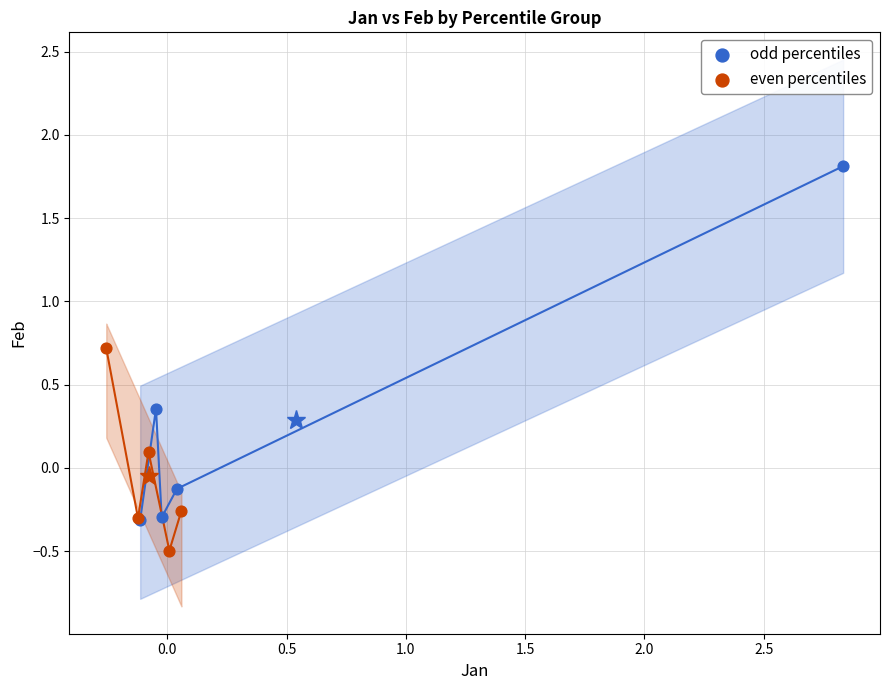

Which series reaches the maximum Y coordinate?

odd percentiles